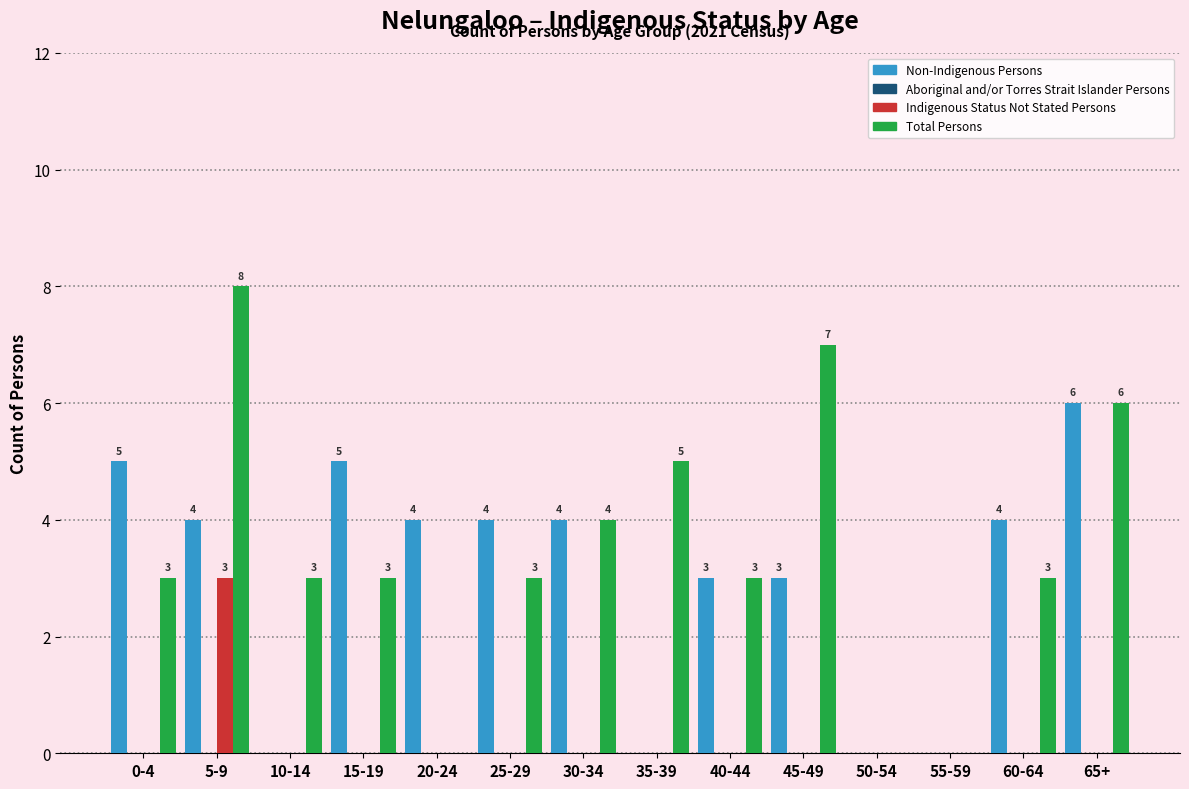

Reading left to right, what are all the values shown in this chart?

Non-Indigenous Persons: 0-4=5	5-9=4	10-14=0	15-19=5	20-24=4	25-29=4	30-34=4	35-39=0	40-44=3	45-49=3	50-54=0	55-59=0	60-64=4	65+=6
Indigenous Status Not Stated Persons: 0-4=0	5-9=3	10-14=0	15-19=0	20-24=0	25-29=0	30-34=0	35-39=0	40-44=0	45-49=0	50-54=0	55-59=0	60-64=0	65+=0
Total Persons: 0-4=3	5-9=8	10-14=3	15-19=3	20-24=0	25-29=3	30-34=4	35-39=5	40-44=3	45-49=7	50-54=0	55-59=0	60-64=3	65+=6